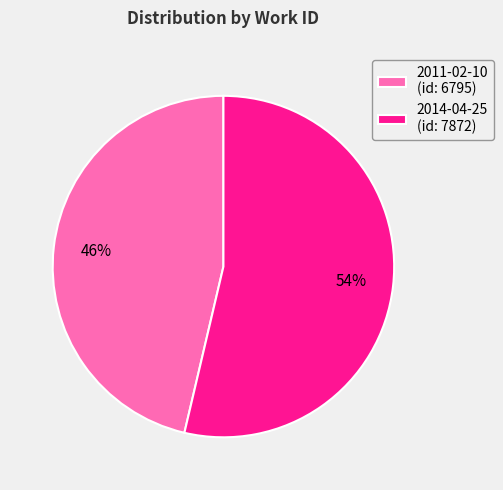

Is 2014-04-25 the majority of the pie?

Yes